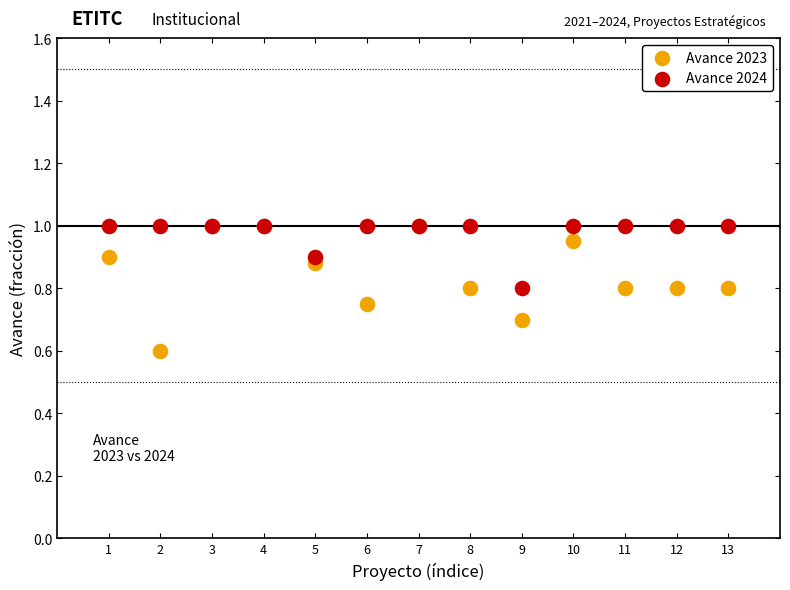

Across all series, what Y value is closest to 0?

0.6